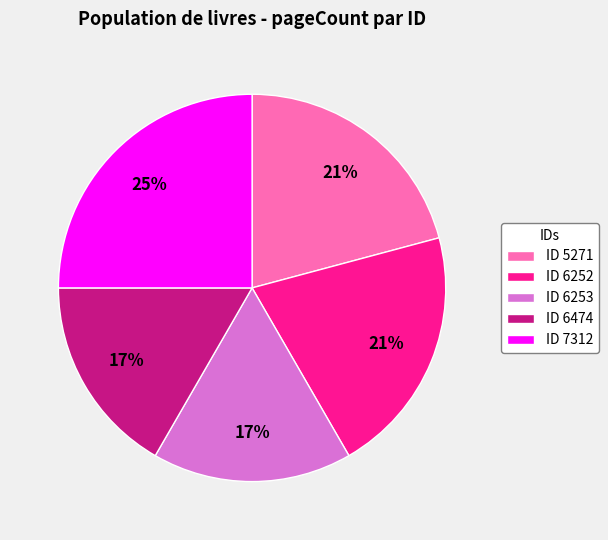

What is the largest slice in the pie chart?

ID 7312